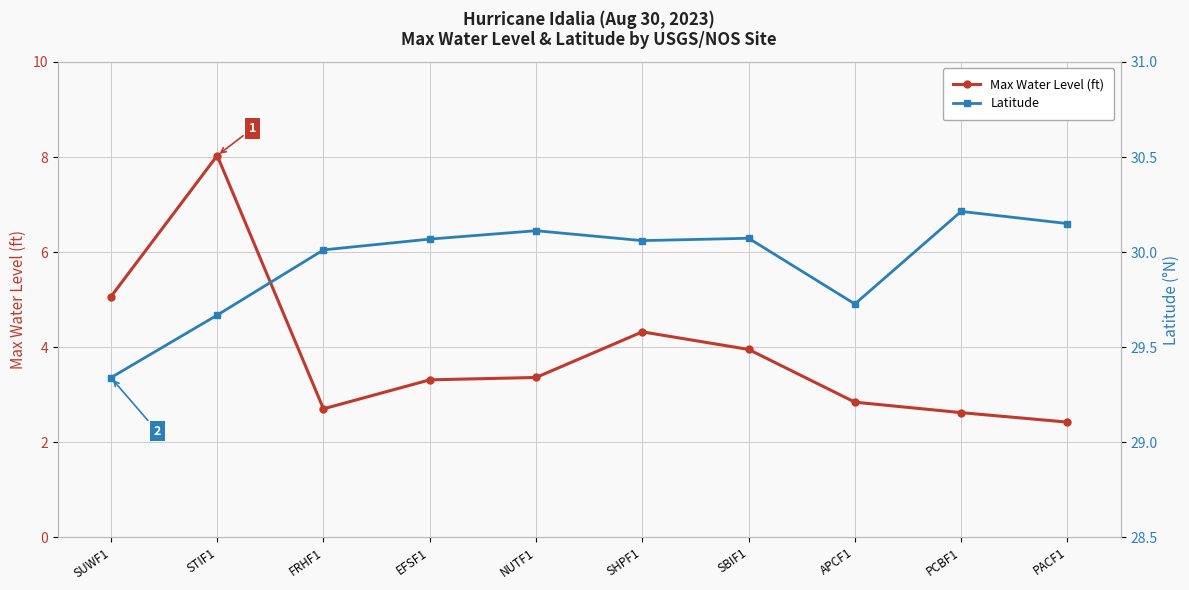

How many lines are shown in the chart?

2